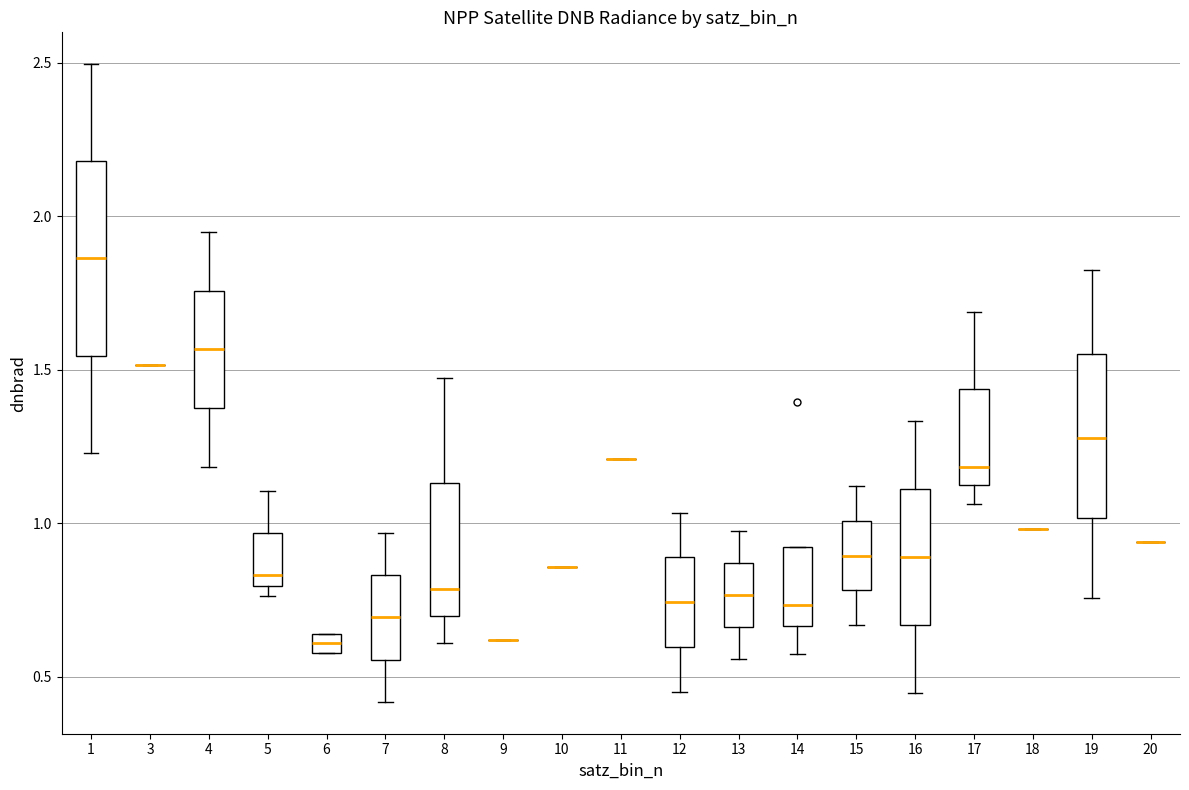

Which box is the tallest, from its lower edge to its upper edge?

1